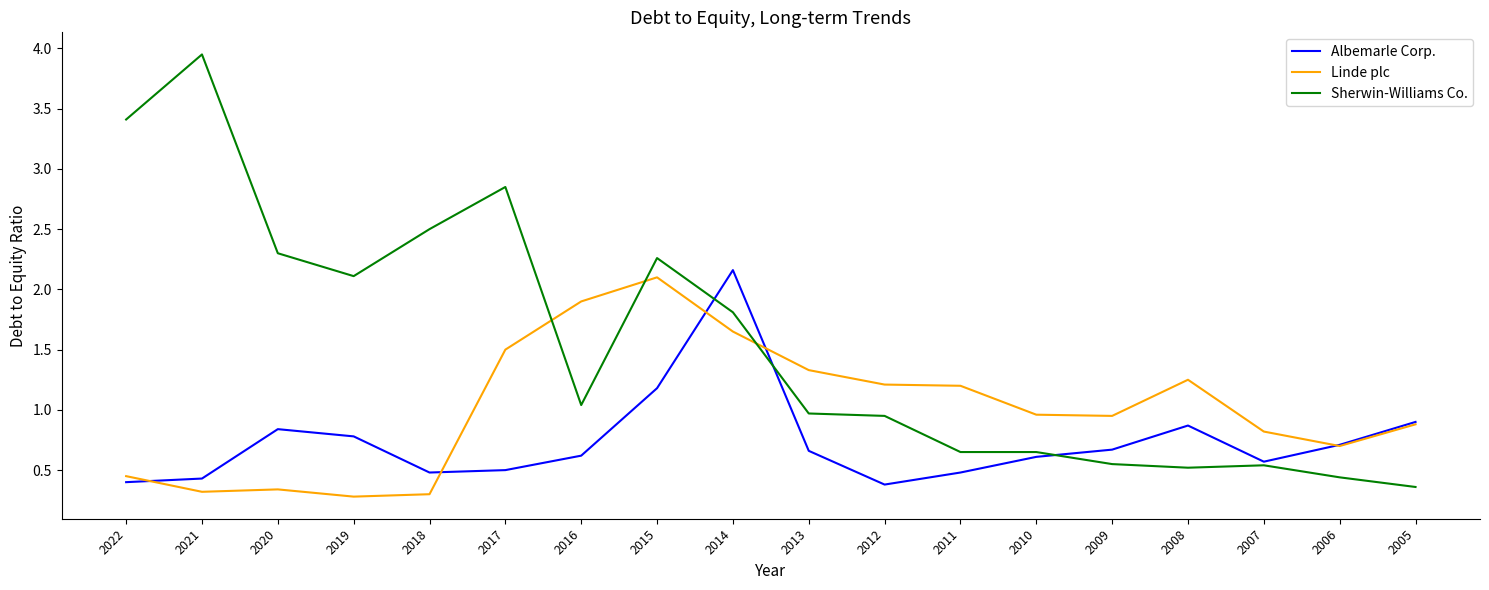

What is the total value across all series at 2009?

2.2